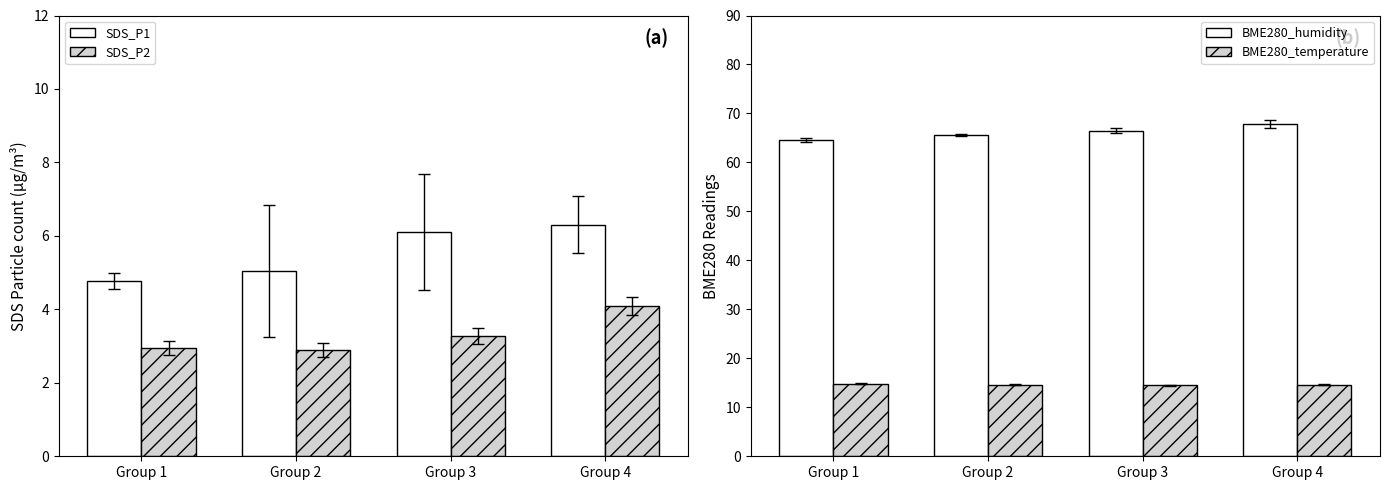

Between Group 3 and Group 2, which is larger?

Group 3